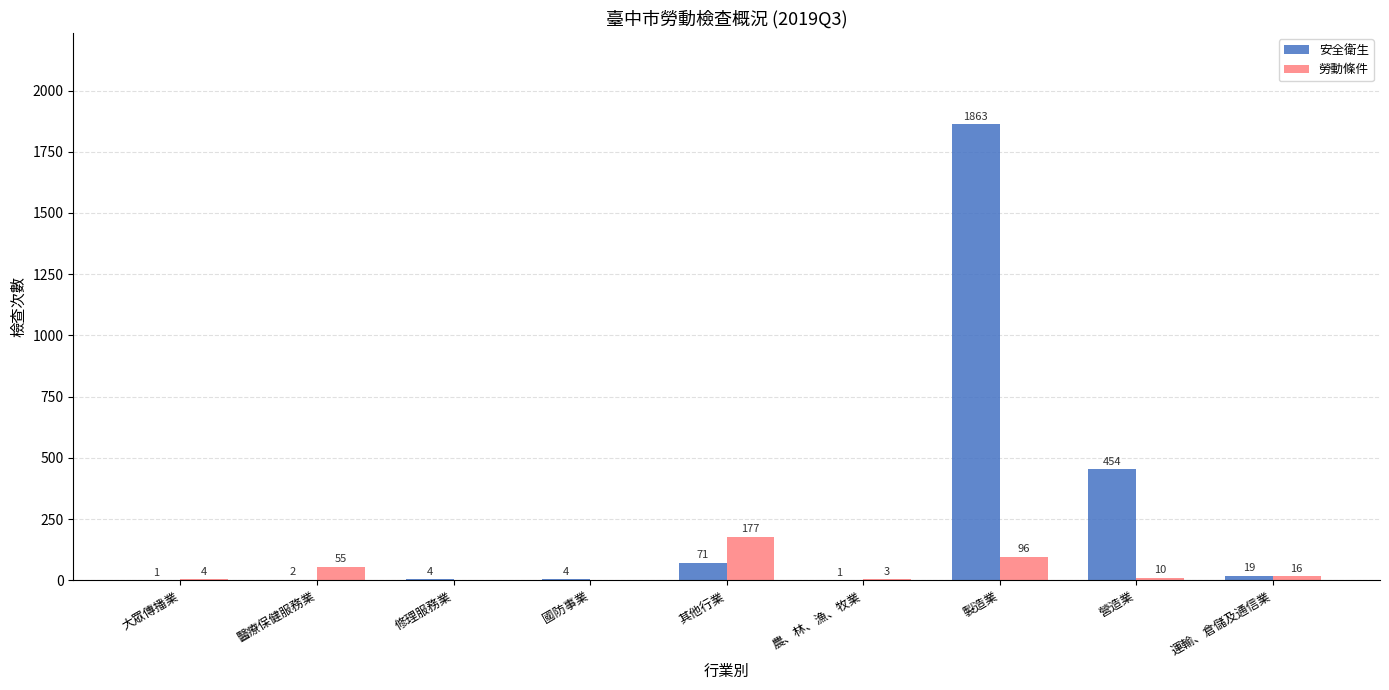

True or false: 勞動條件 has a value of 10 at 營造業.

True